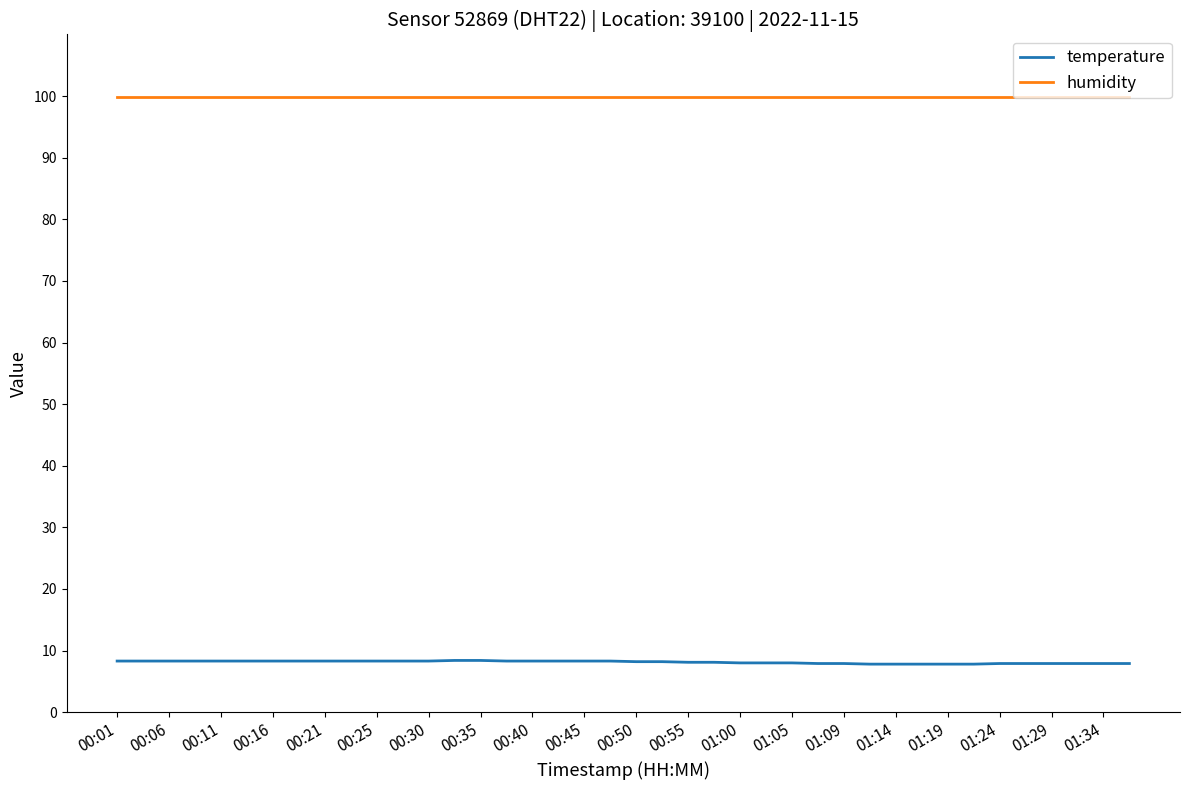

Which series has the widest spread of values?

temperature